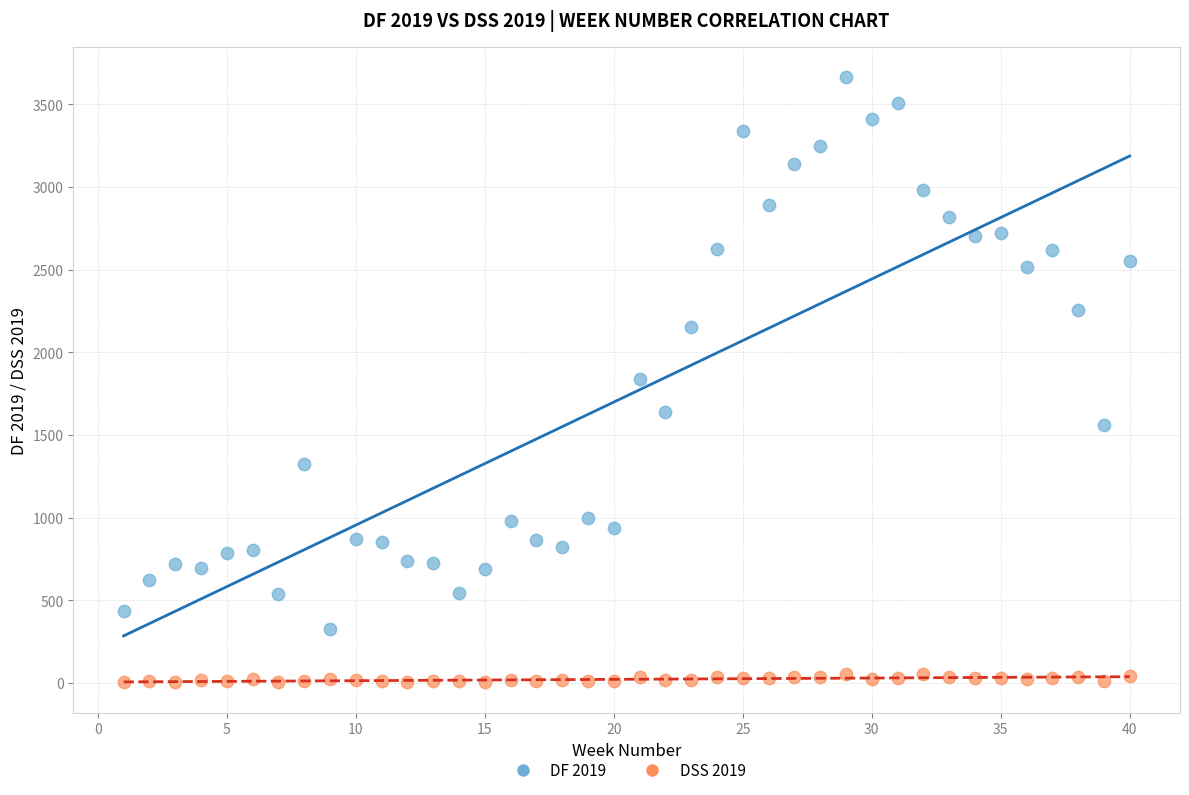

Which series contains the lowest Y value?

DSS 2019